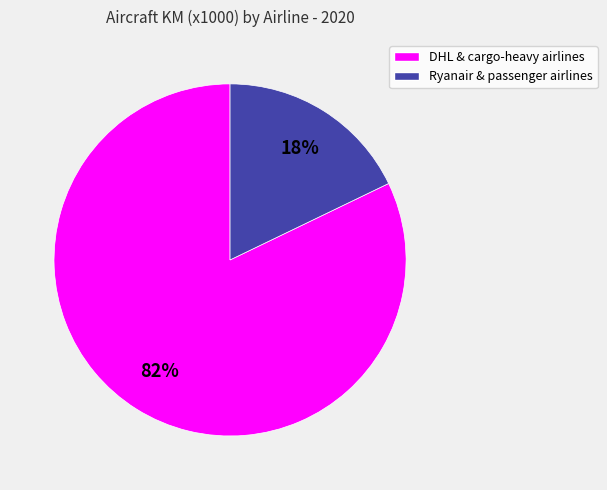

To the nearest percent, what is the difference between the largest and smallest slice percentages?

64%